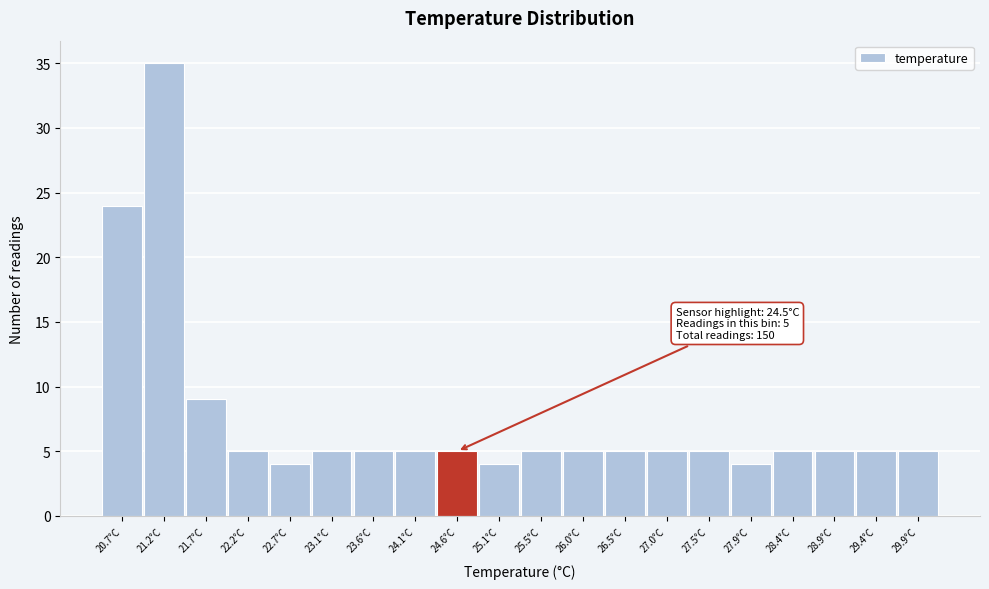

Over which range of the x-axis is the bar tallest?

20.98 to 21.46